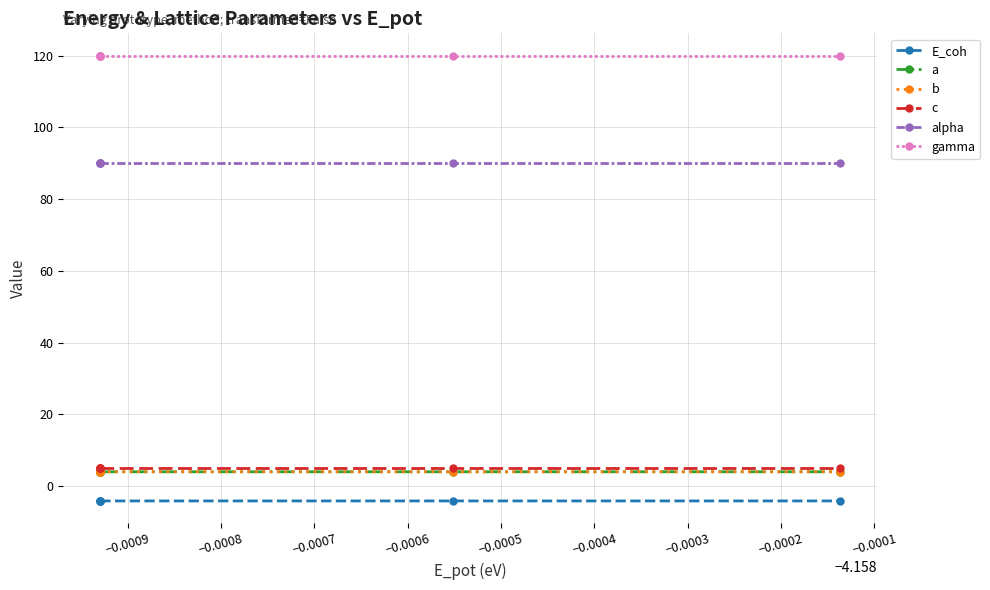

Reading left to right, extract all data points from this chart.

E_coh: -4.1	-4.1	-4.1	-4.1	-4.1	-4.1
a: 4.0	4.0	4.0	4.0	4.0	4.0
b: 4.0	4.0	4.0	4.0	4.0	4.0
c: 4.9	4.9	4.9	4.9	4.9	4.9
alpha: 90.0	90.0	90.0	90.0	90.0	90.0
gamma: 120.0	120.0	120.0	120.0	120.0	120.0